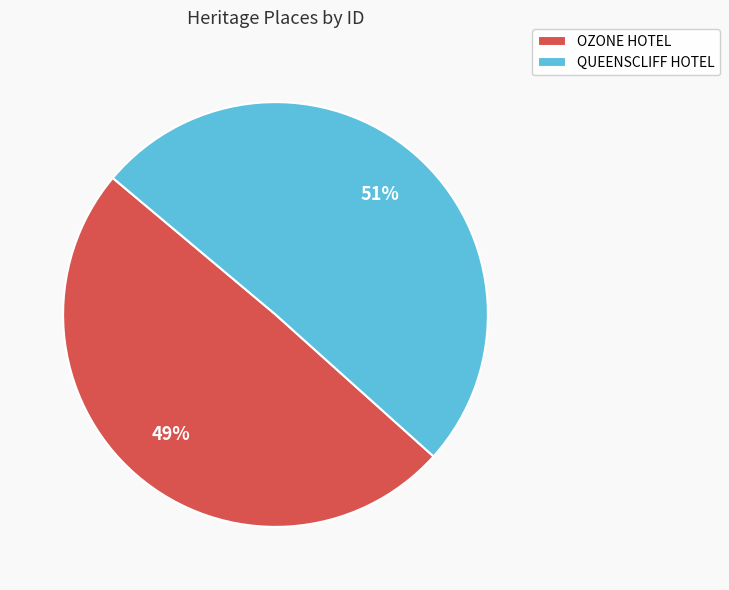

To the nearest percent, what is the average slice percentage?

50%